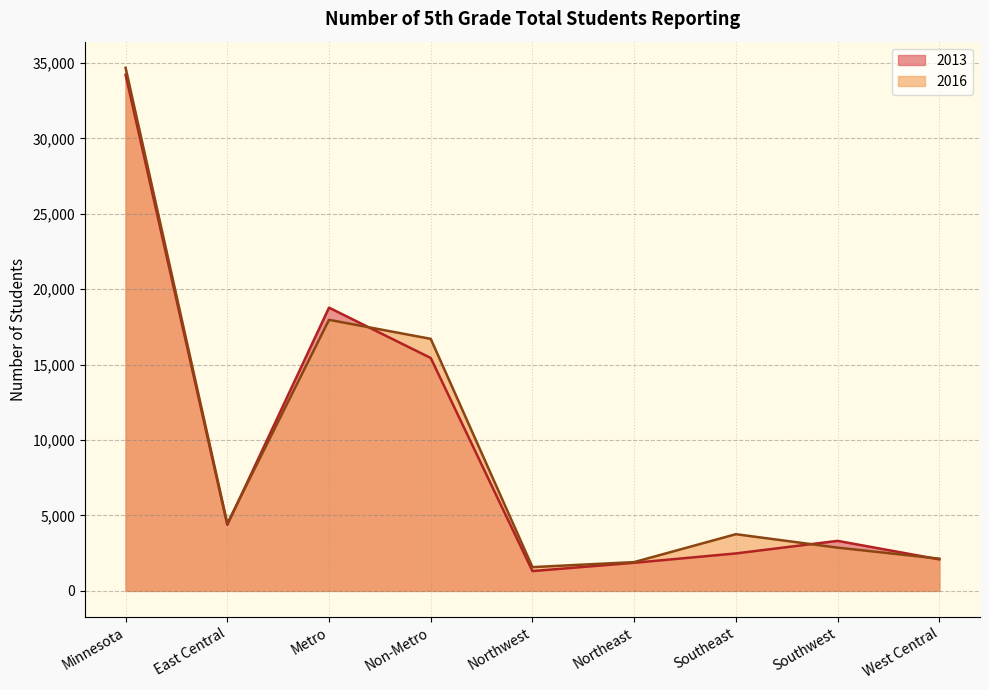

What is the highest value of the 2016 series?

34685